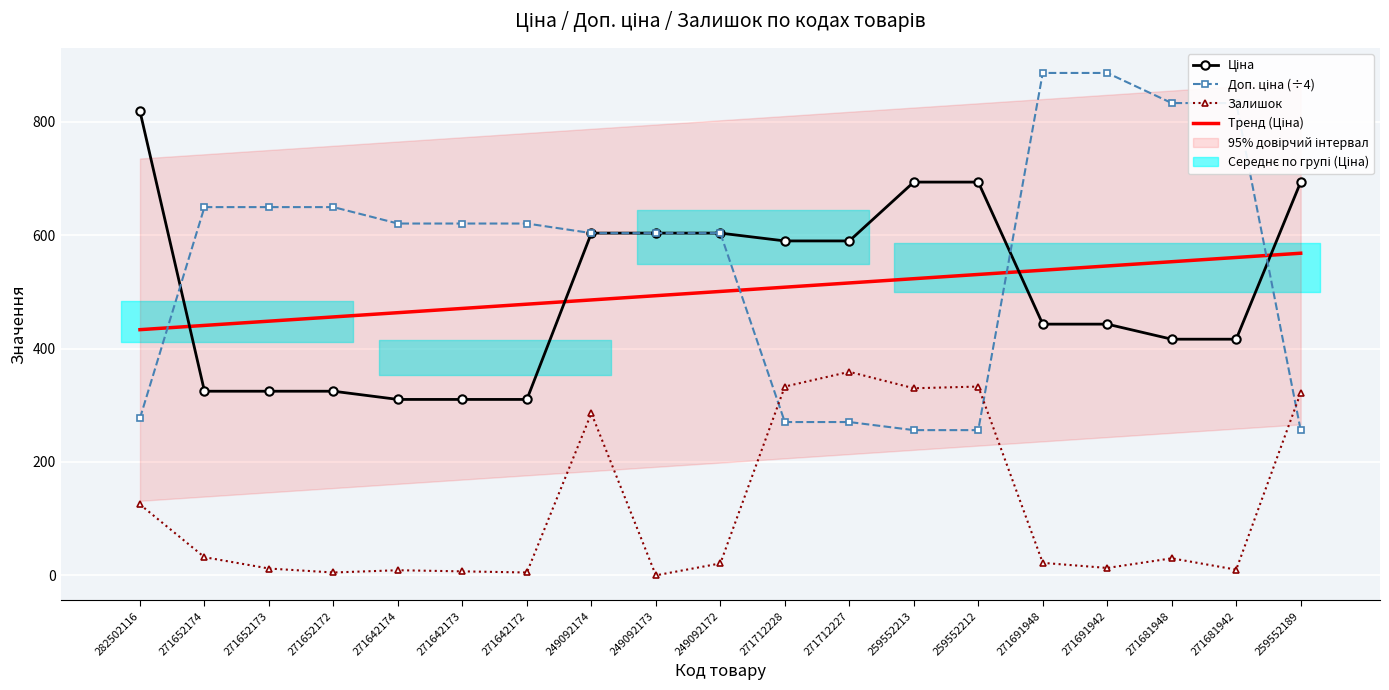

How many distinct data groups are displayed?

4